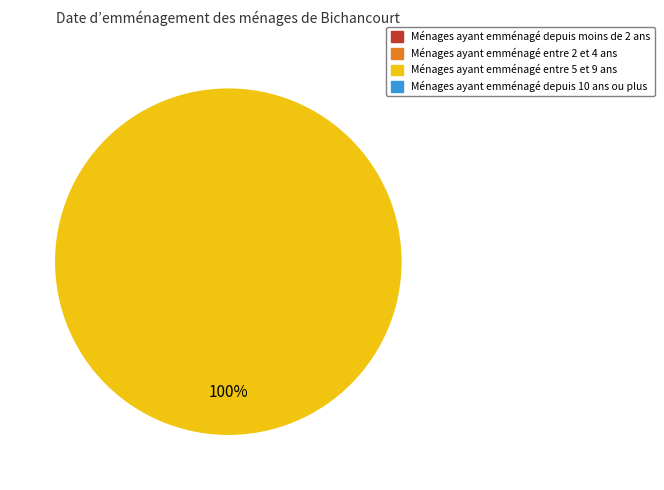

How many segments does this pie chart have?

2